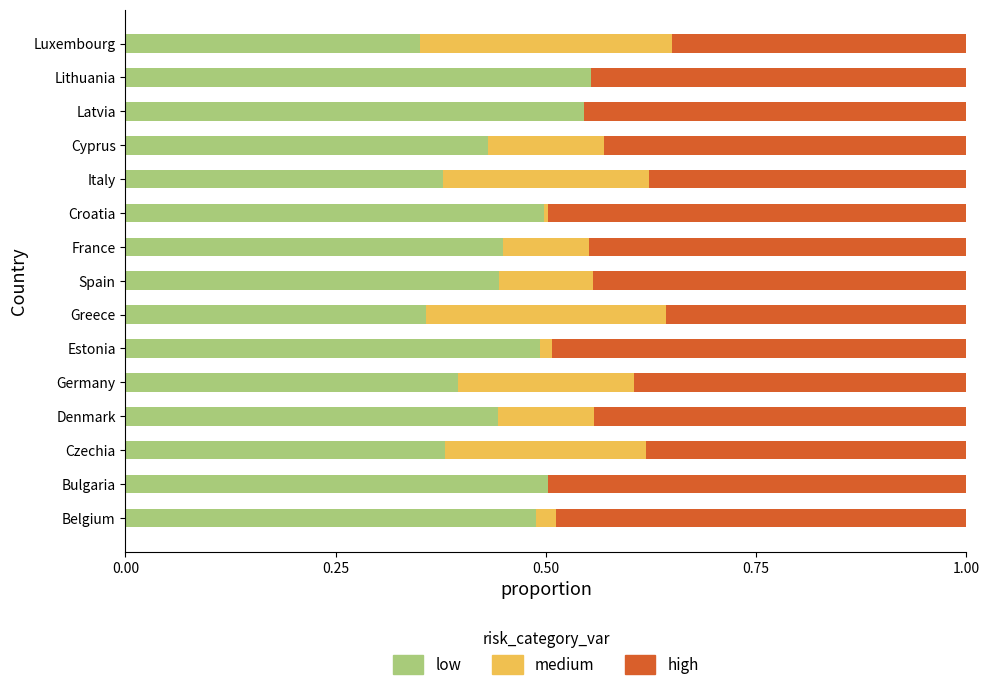

The low series shows 0.4 at Greece. True or false?

True